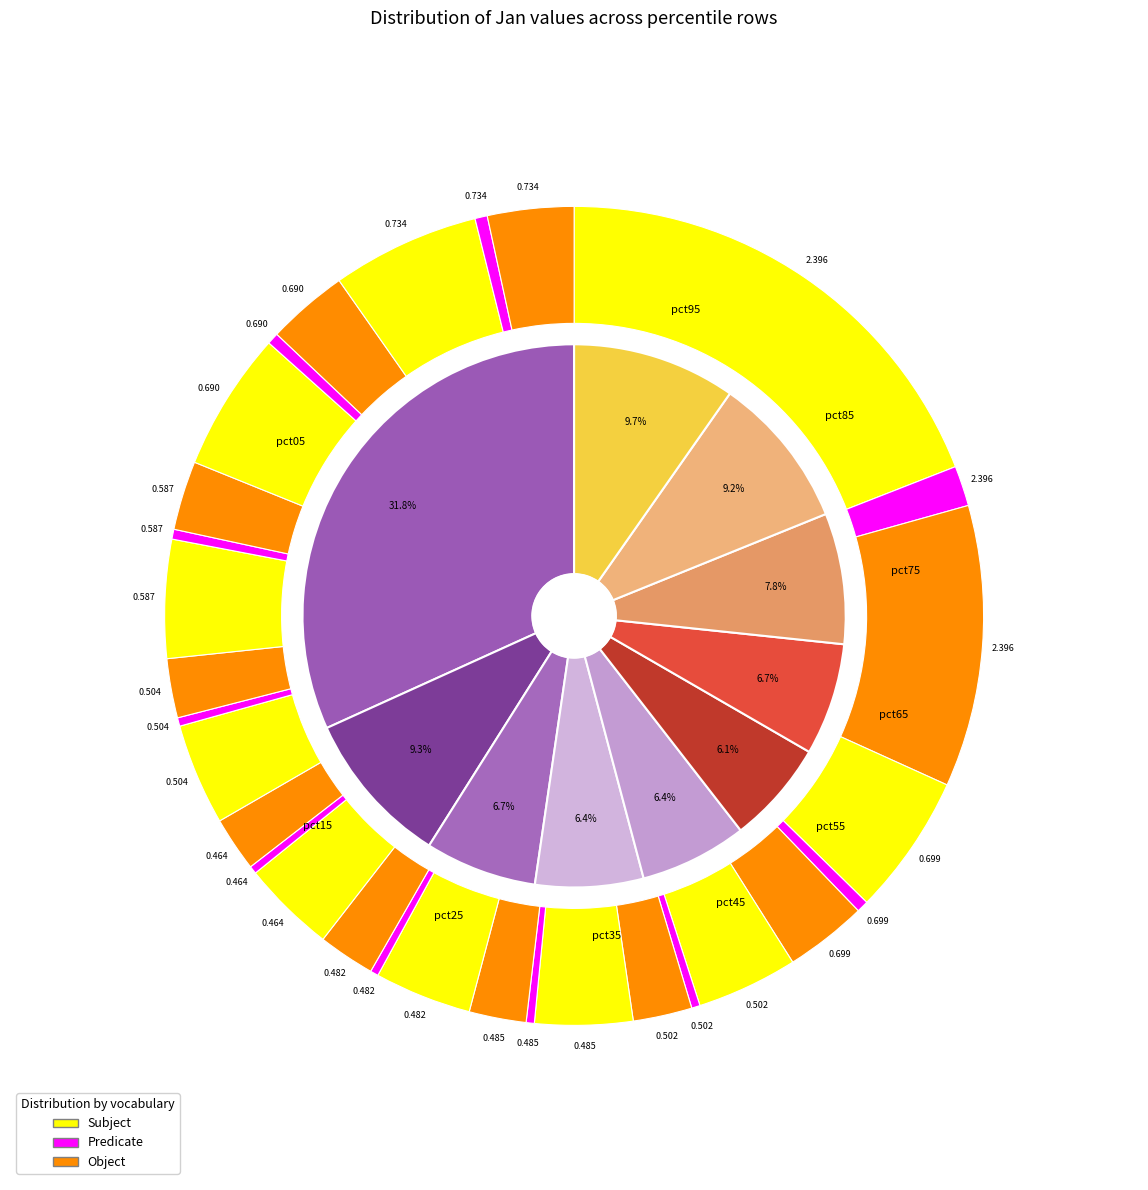

To the nearest percent, what portion does pct35 represent?

6%